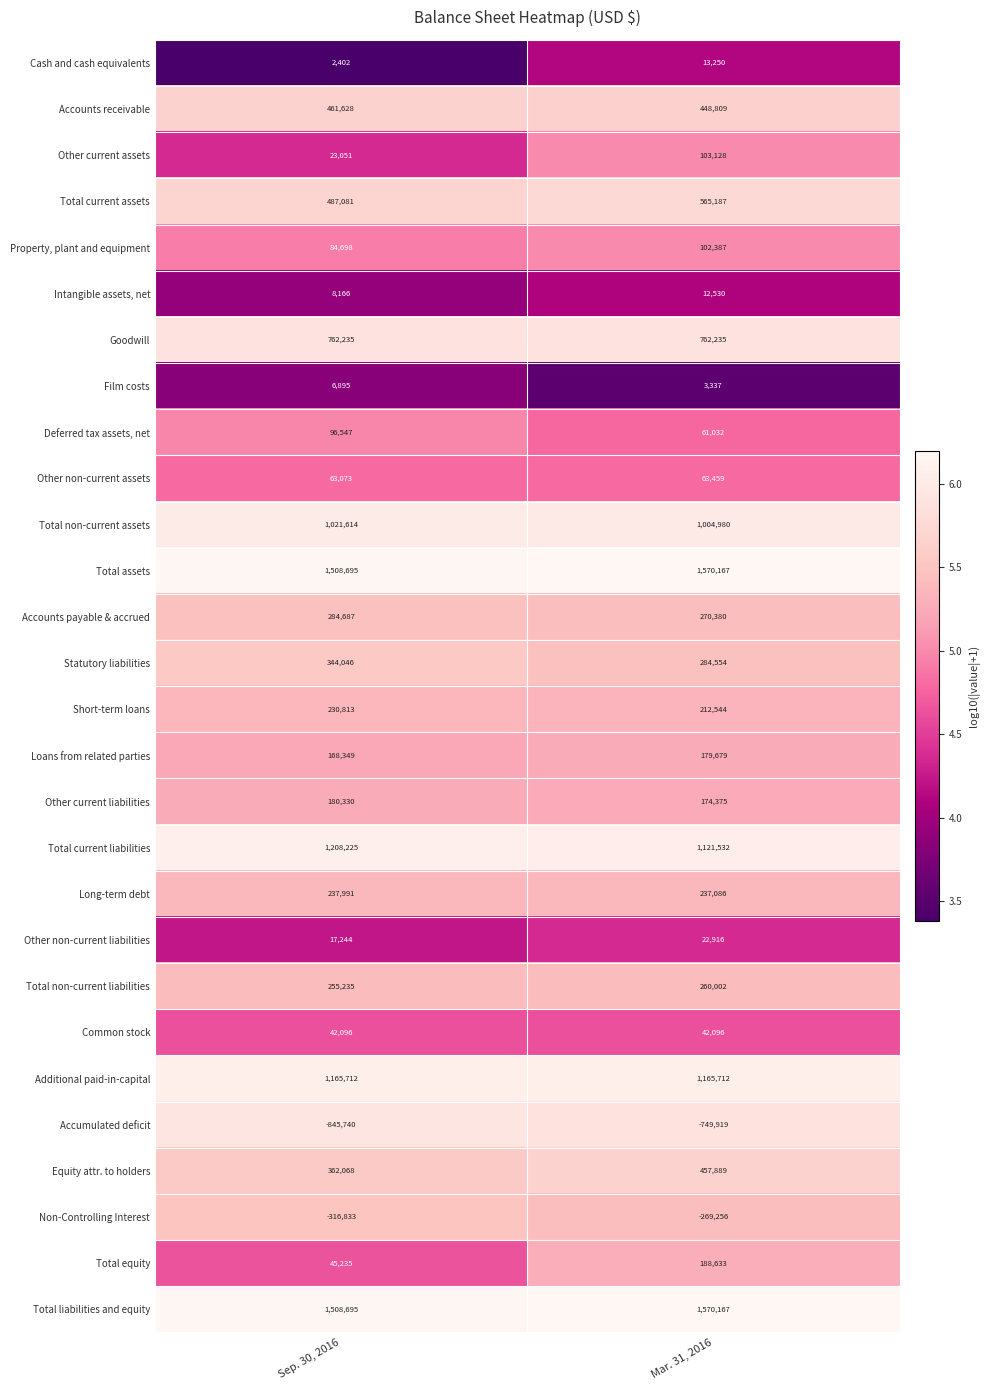

At which category is the sum across all series the highest?

Mar. 31, 2016